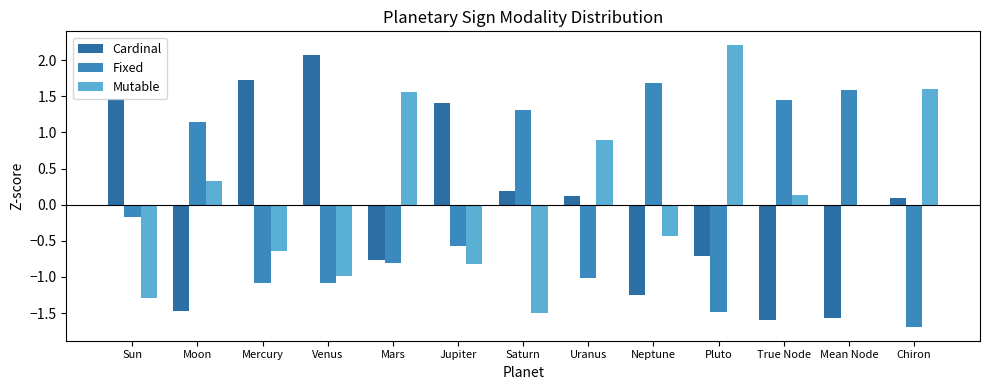

What is the value of the Cardinal bar at the 6th from the left?

1.4